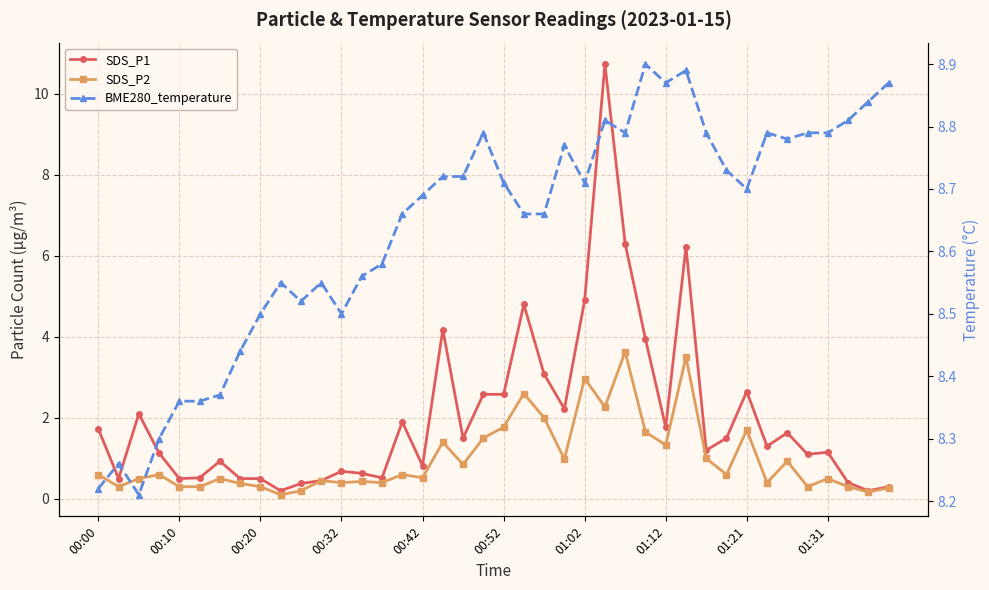

What is the total value across all series at 34?

11.3